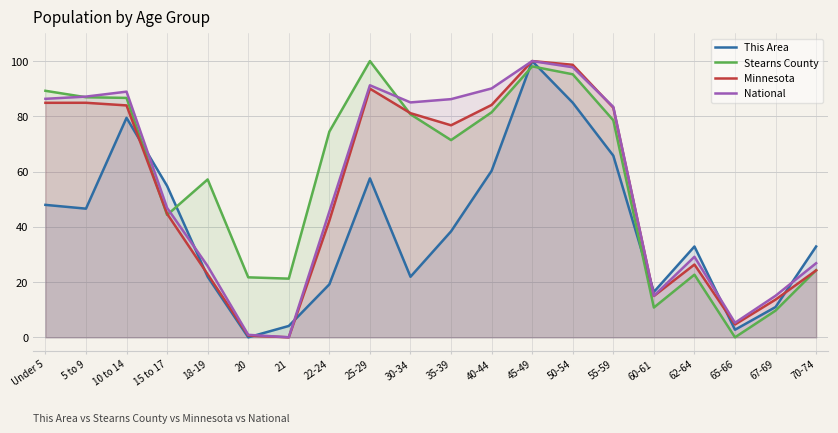

True or false: Minnesota and This Area cross at least once.

True